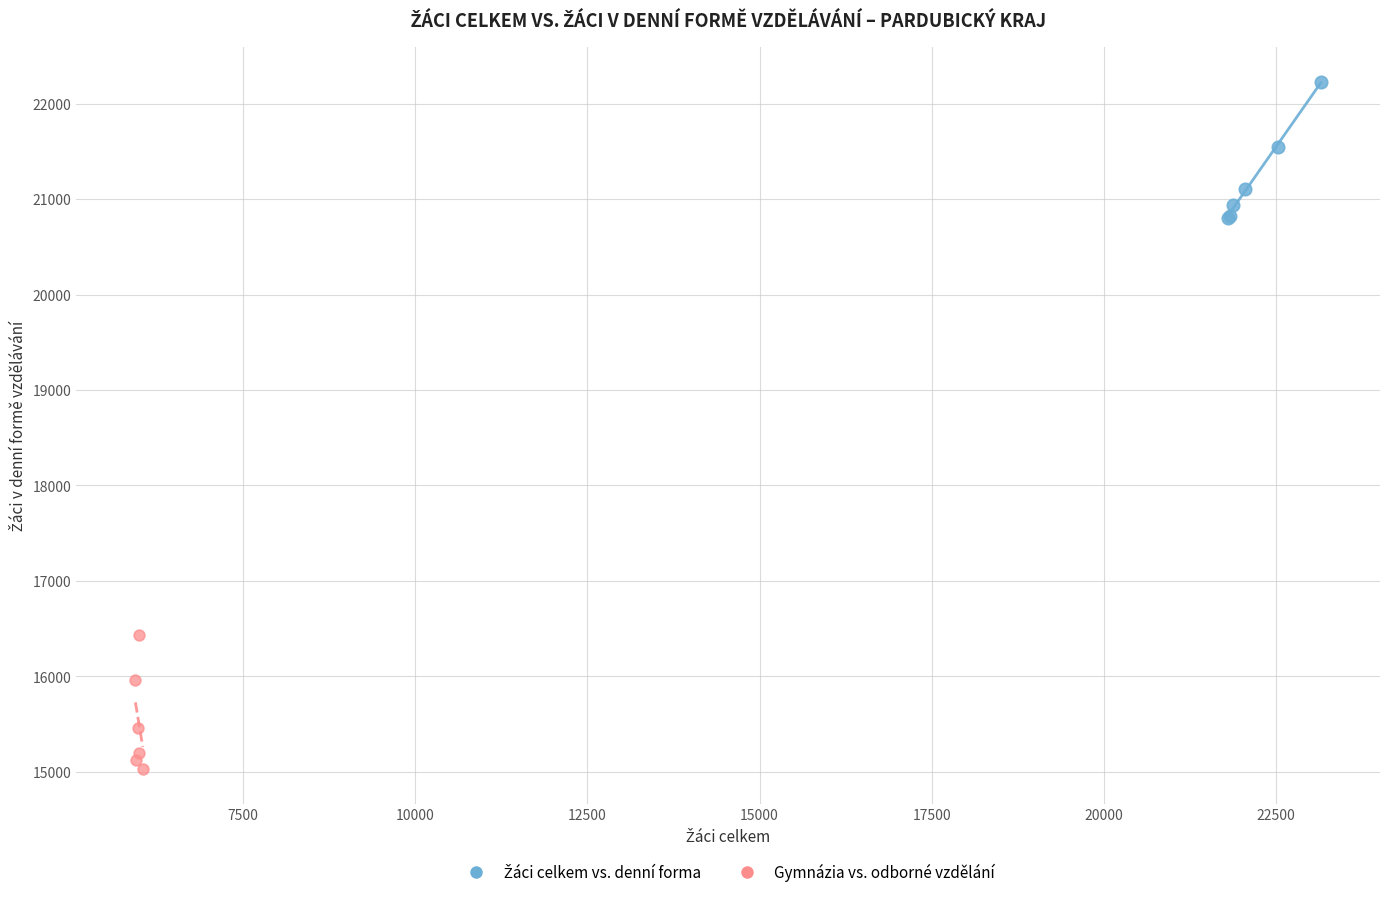

Which series reaches the minimum Y coordinate?

Gymnázia vs. odborné vzdělání